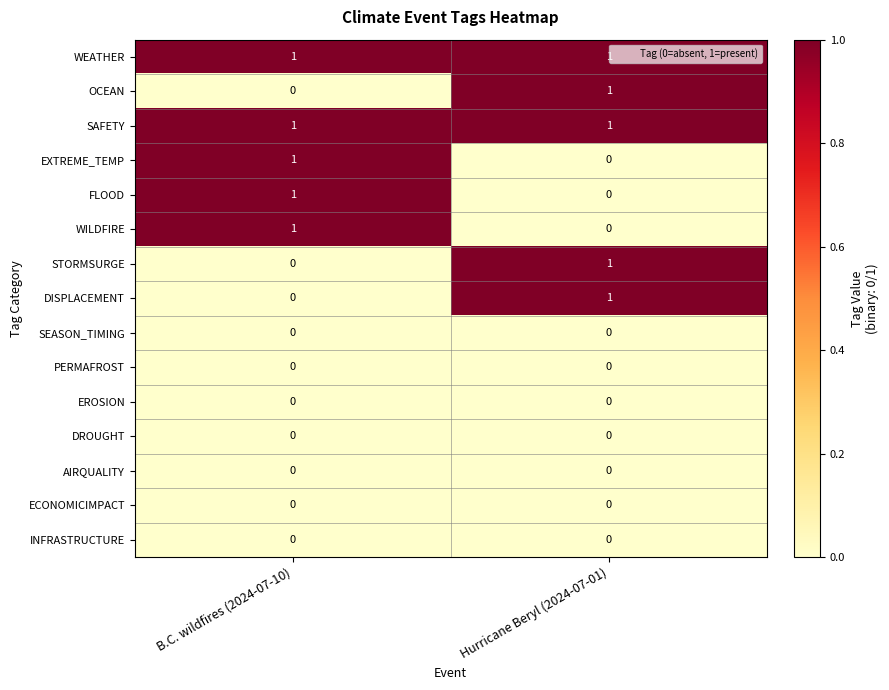

The OCEAN series shows 0 at B.C. wildfires (2024-07-10). True or false?

True